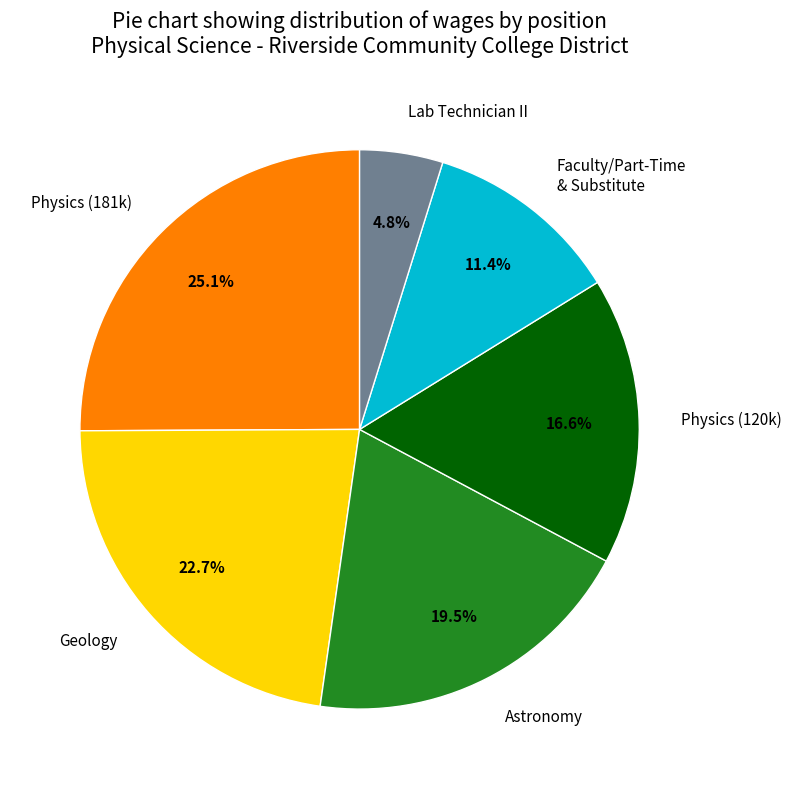

Is there a majority slice in this chart?

No